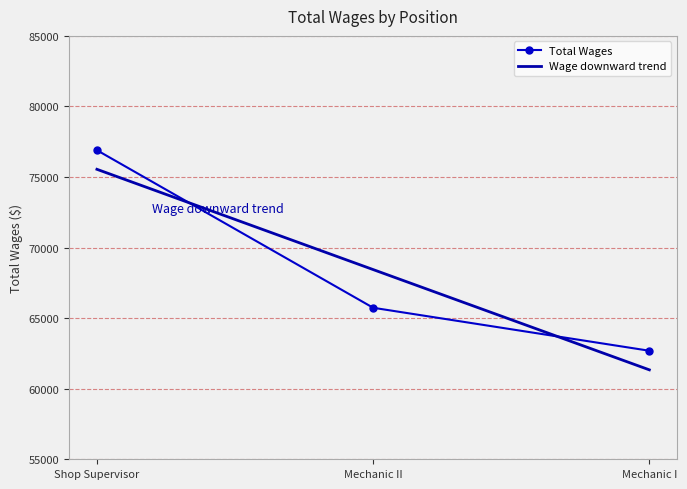

Rank the categories by value from highest to lowest.

Shop Supervisor, Mechanic II, Mechanic I